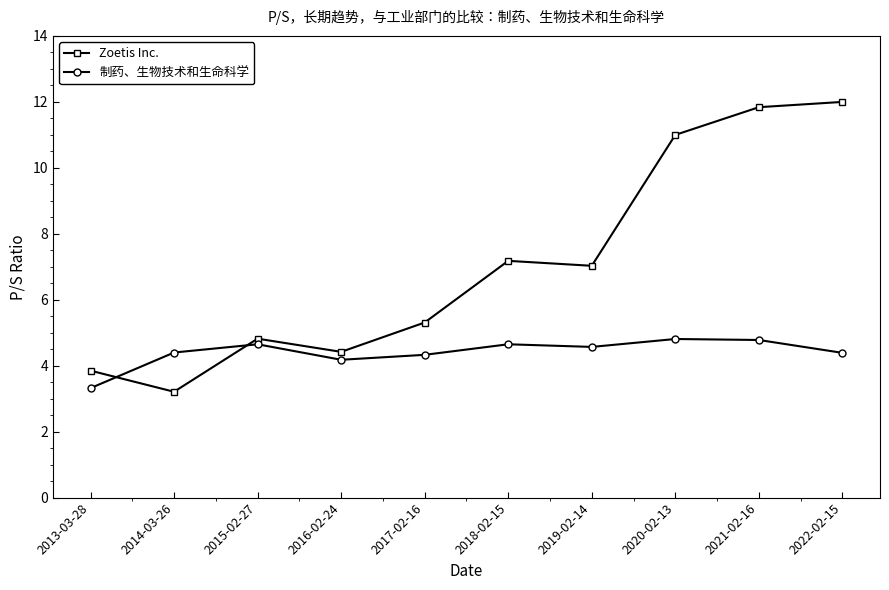

What is the spread (max minus min) of values at 2022-02-15?

7.6